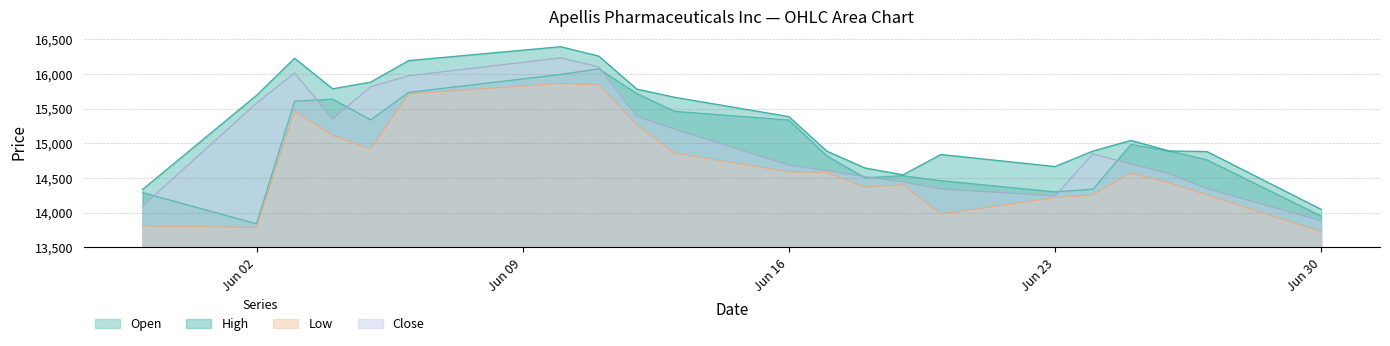

What is the sum of all Low values?

308050